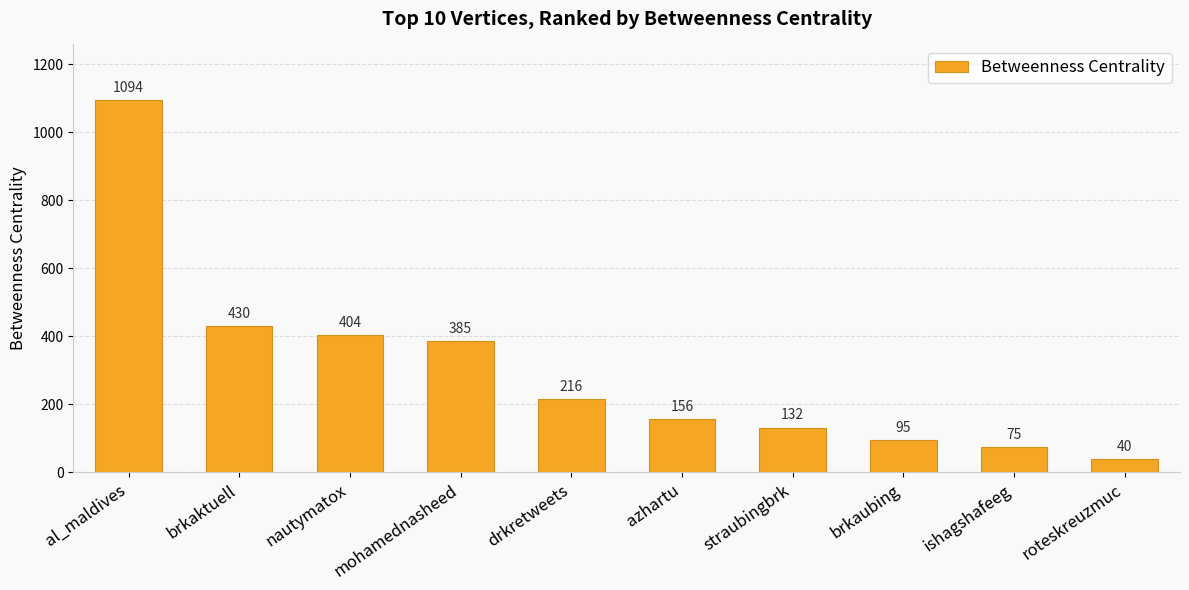

What is the greatest value displayed?

1094